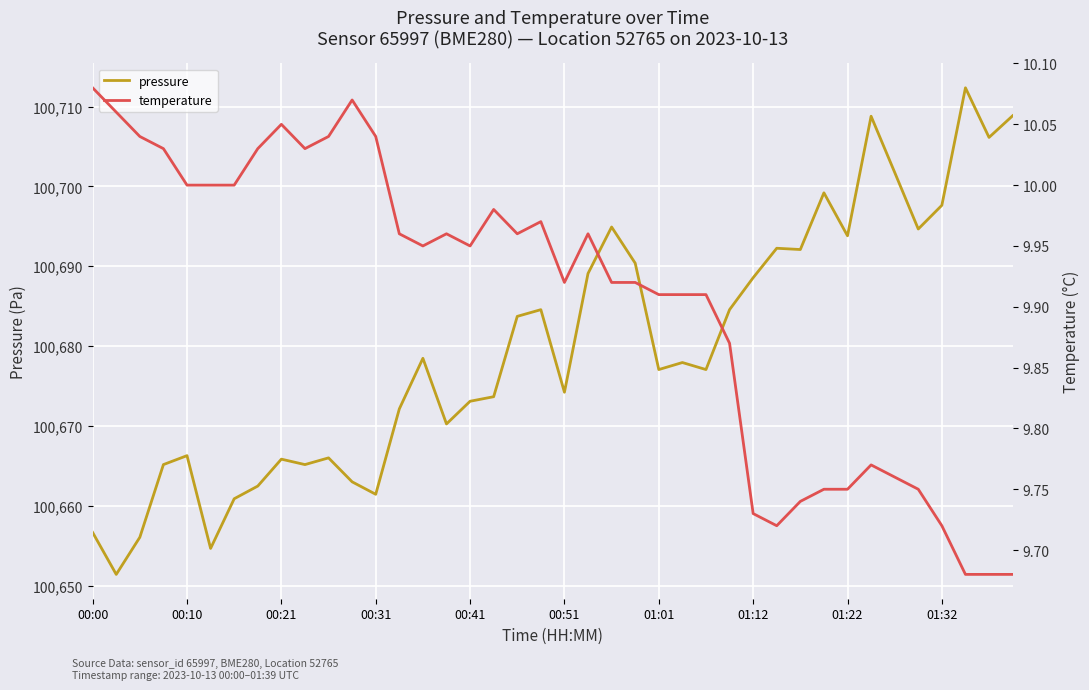

What is the minimum value for temperature?

9.7